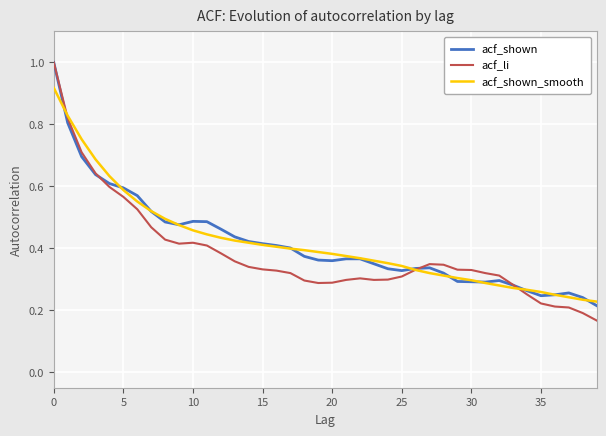

How many lines are shown in the chart?

3